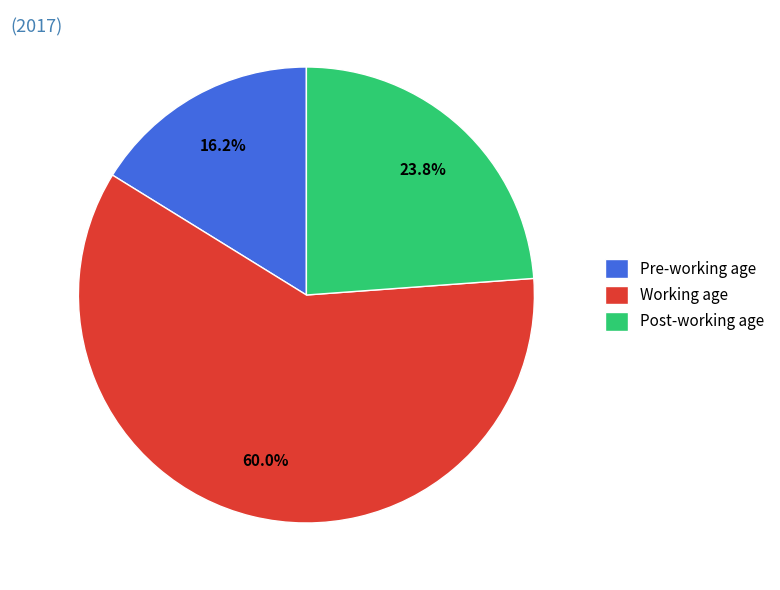

To the nearest percent, what is the difference between the Post-working age and Working age slice percentages?

36%